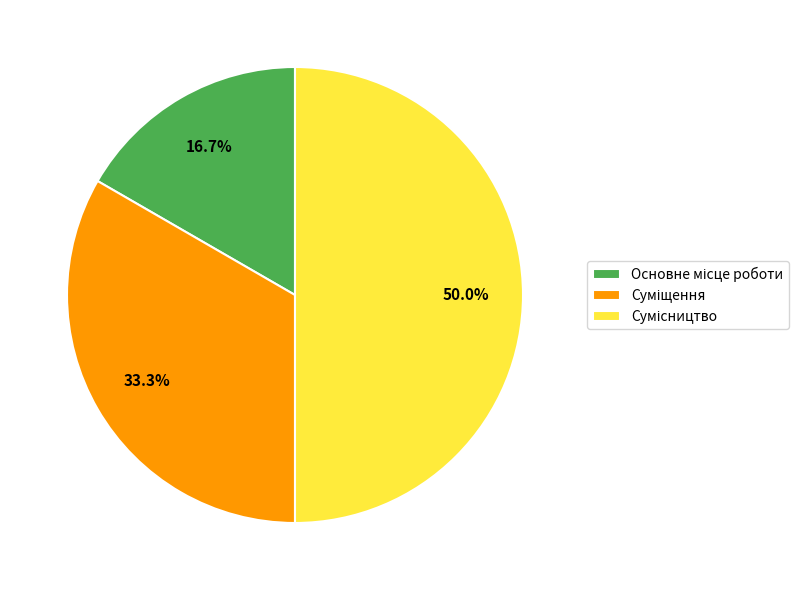

What is the smallest slice in the pie chart?

Основне місце роботи